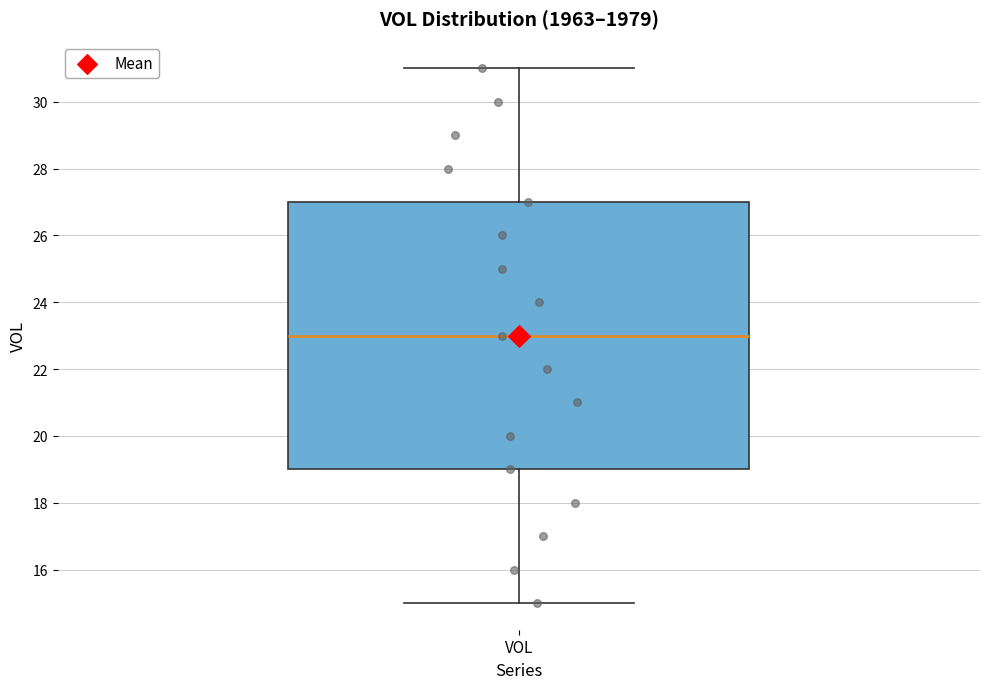

Where does the upper whisker of the box for VOL end on the y-axis? The values are not printed on the chart, so give them approximately, as read against the axis.

31